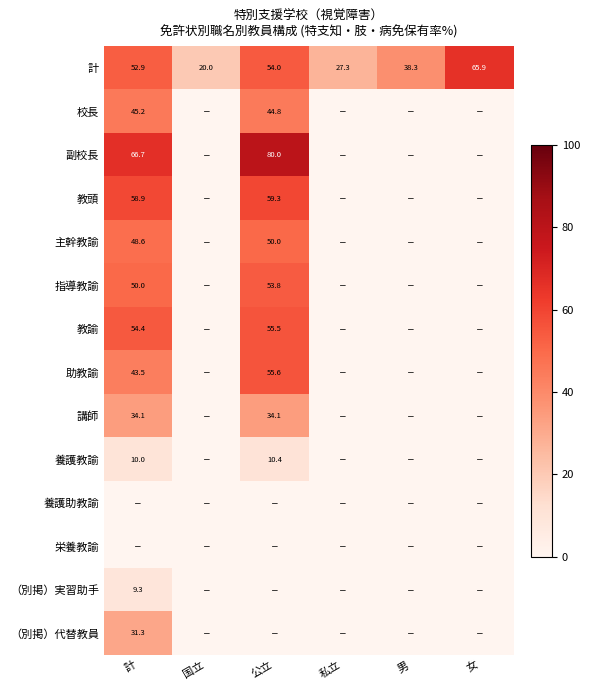

The （別掲）代替教員 series shows 55.4 at 計. True or false?

False